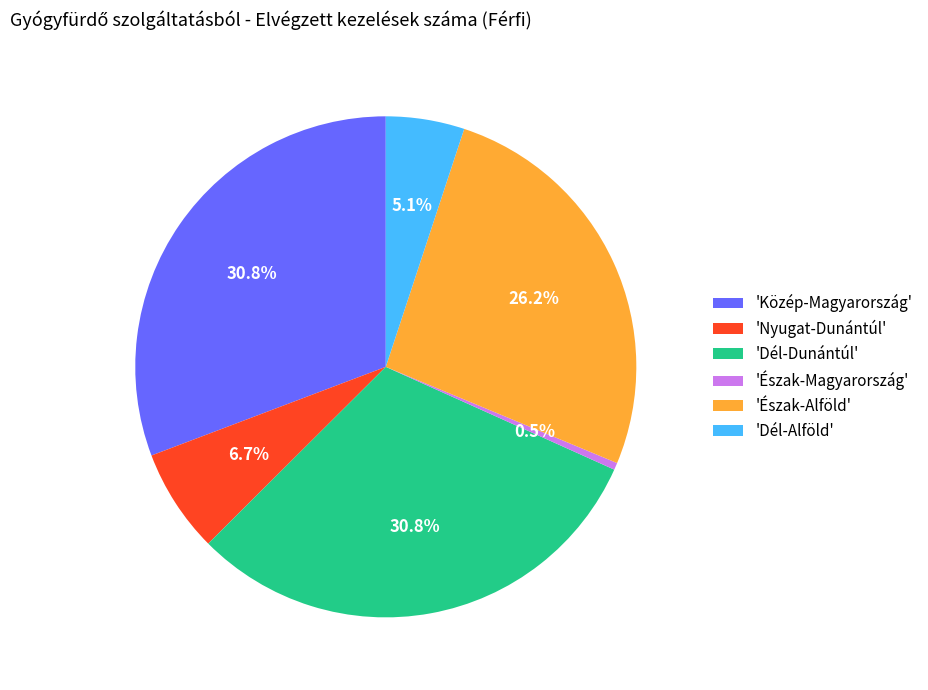

Does any single category account for the majority?

No